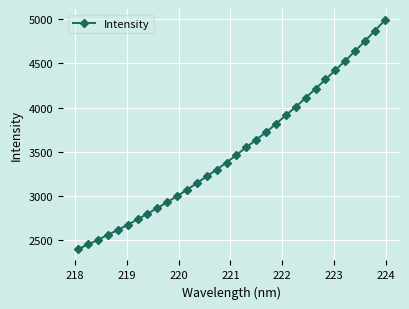

What is the value of the 22nd point from the left?

3914.1